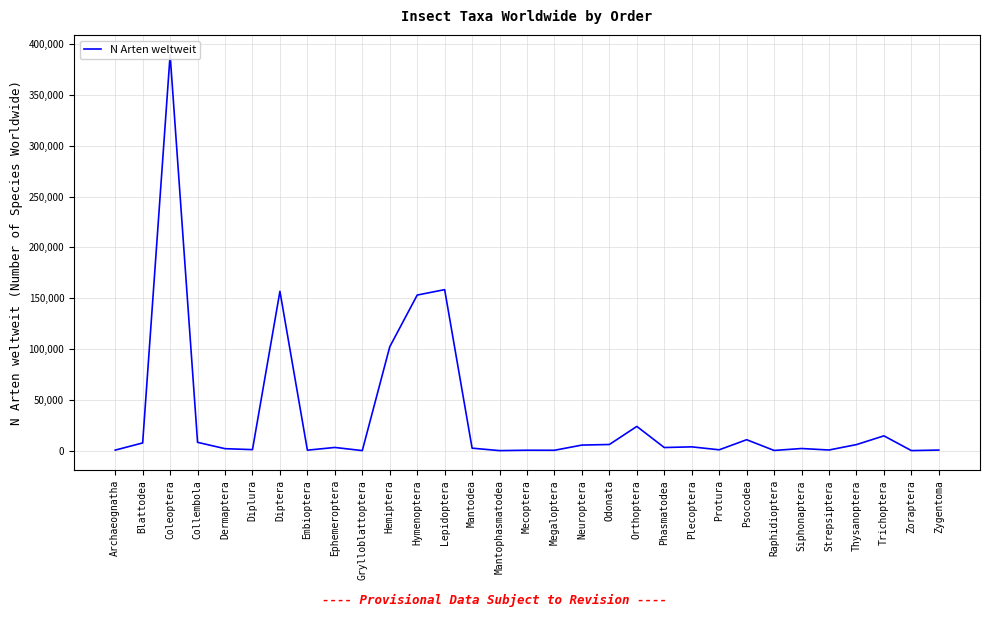

What is the change in value from Lepidoptera to Siphonaptera?

-156341